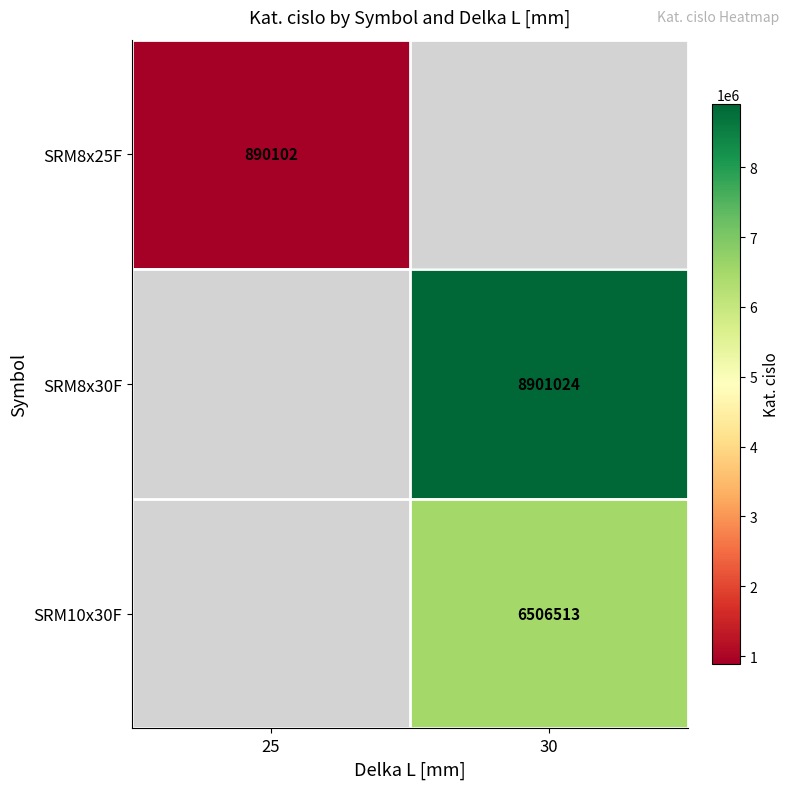

At how many categories does at least one series exceed 5143700?

1